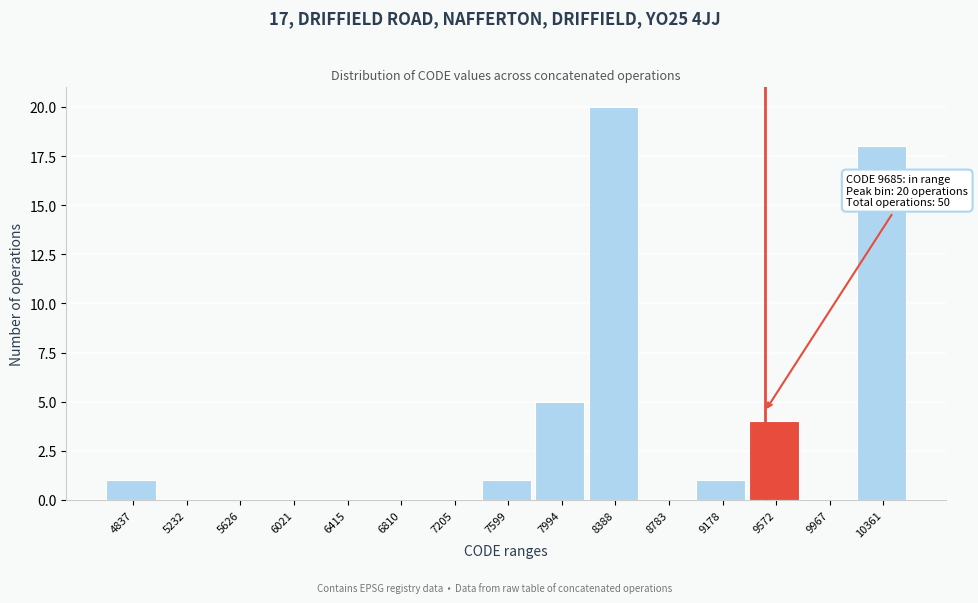

Reading left to right, list all the values displayed in this chart.

4837=1	5232=0	5626=0	6021=0	6415=0	6810=0	7205=0	7599=1	7994=5	8388=20	8783=0	9178=1	9572=4	9967=0	10361=18